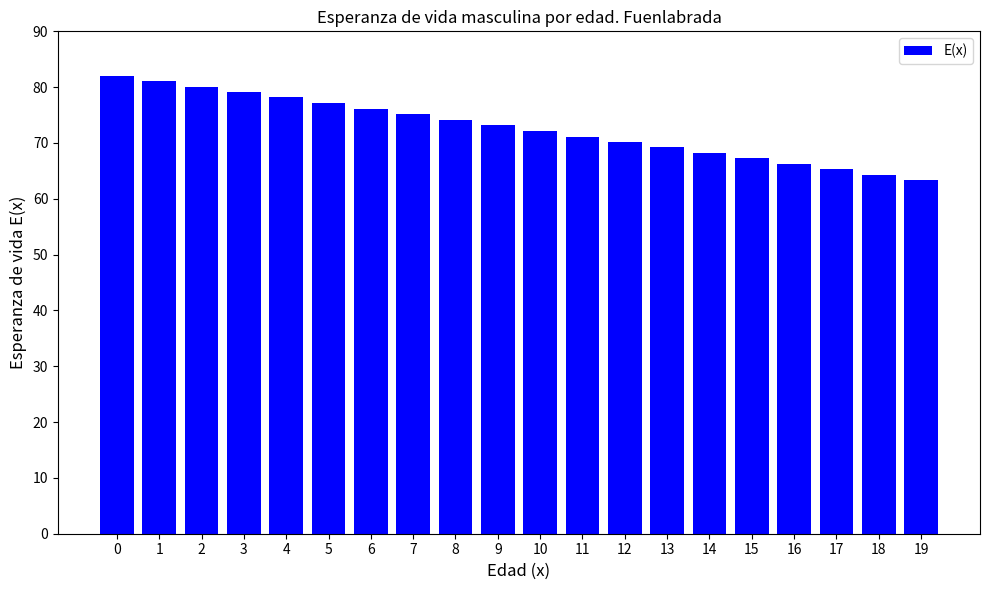

How many bars are there in total?

20